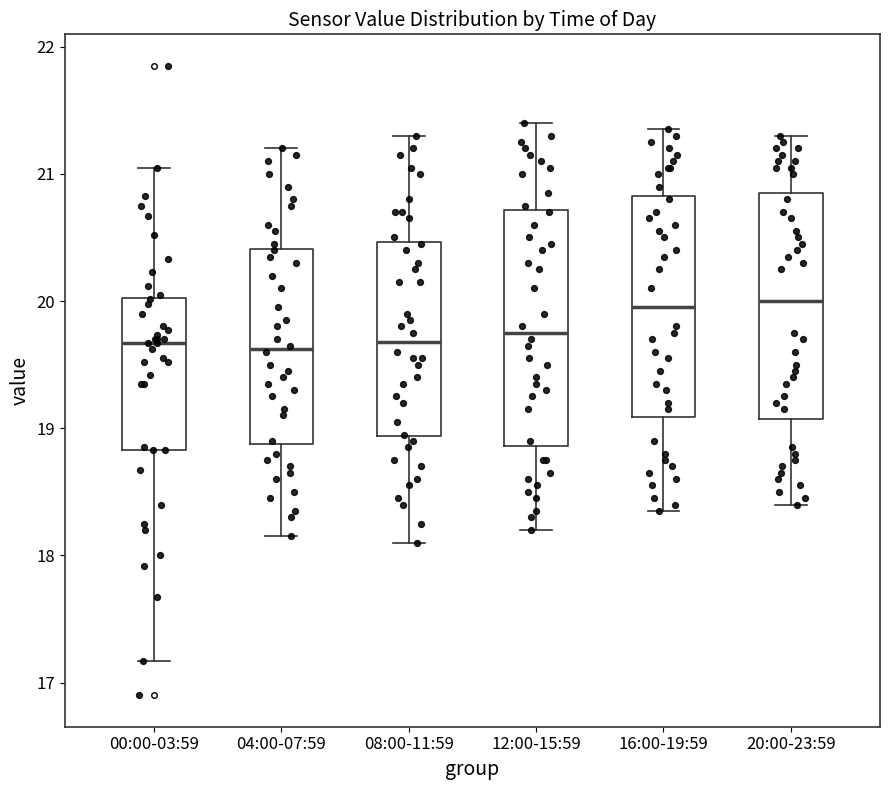

Reading left to right, transcribe this box plot: for each box, give where its median line is, the range the box spans, and where its two whiskers end, as read against the y-axis. The values are not printed on the chart, so give them approximately, as read against the axis.

00:00-03:59: median 19.7, box 18.8 to 20.0, whiskers 17.2 to 21.1
04:00-07:59: median 19.6, box 18.9 to 20.4, whiskers 18.2 to 21.2
08:00-11:59: median 19.7, box 18.9 to 20.5, whiskers 18.1 to 21.3
12:00-15:59: median 19.8, box 18.9 to 20.7, whiskers 18.2 to 21.4
16:00-19:59: median 20.0, box 19.1 to 20.8, whiskers 18.4 to 21.4
20:00-23:59: median 20.0, box 19.1 to 20.9, whiskers 18.4 to 21.3